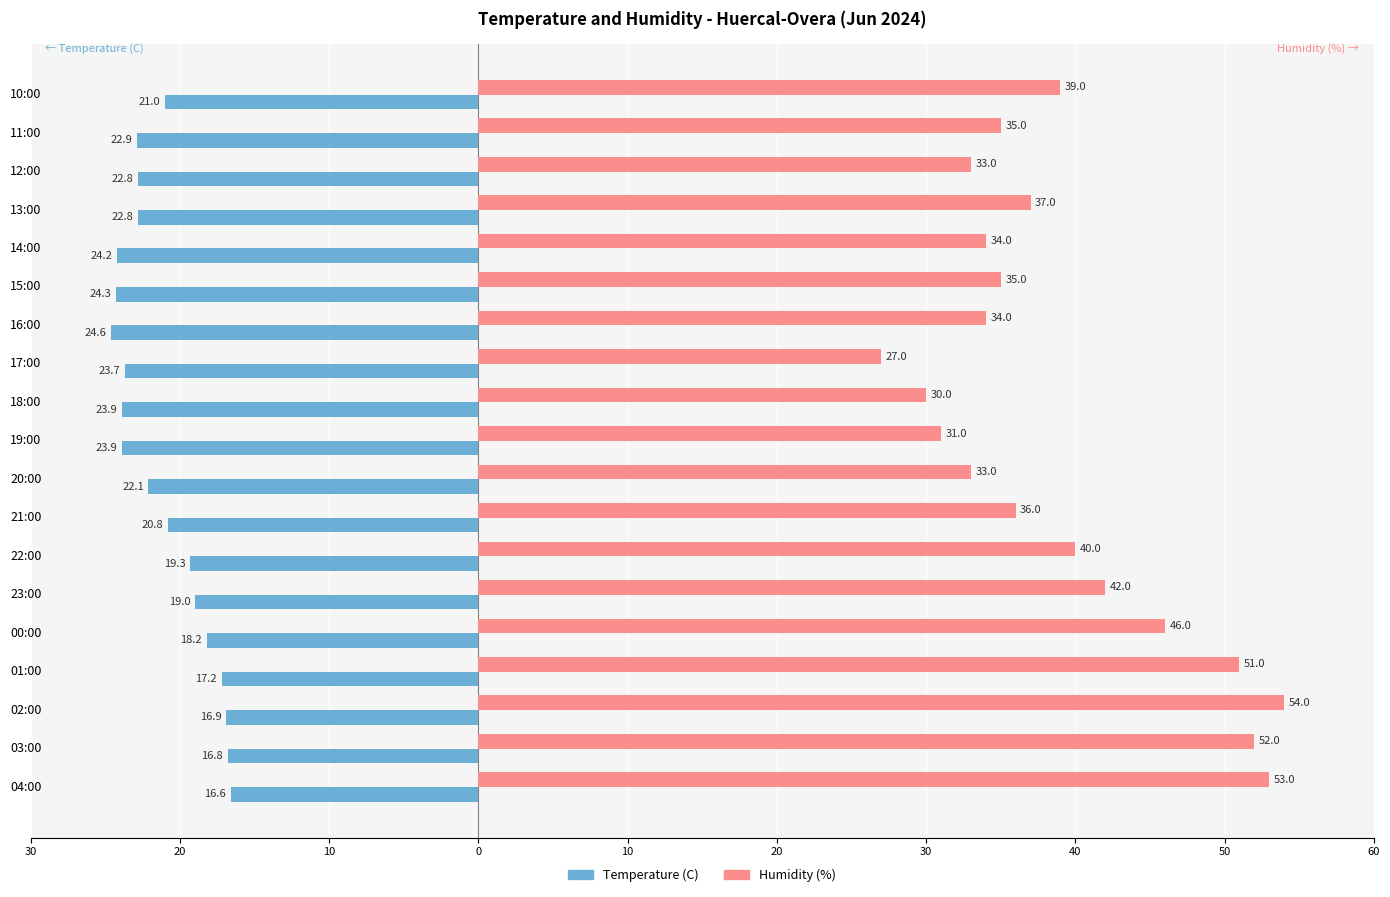

What are all the series names shown in the legend?

Temperature (C), Humidity (%)